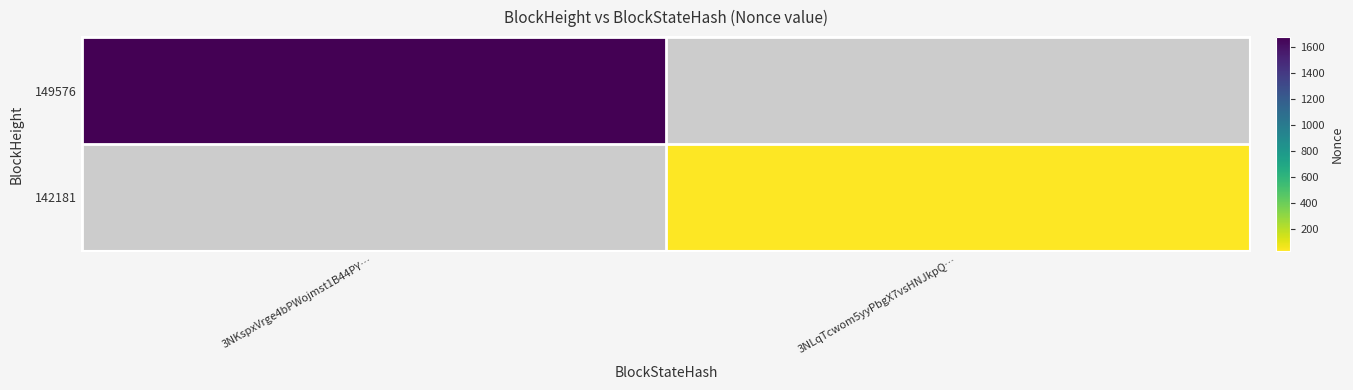

Rank the series at 3NKspxVrge4bPWojmst1B44PY… from highest to lowest value.

149576, 142181